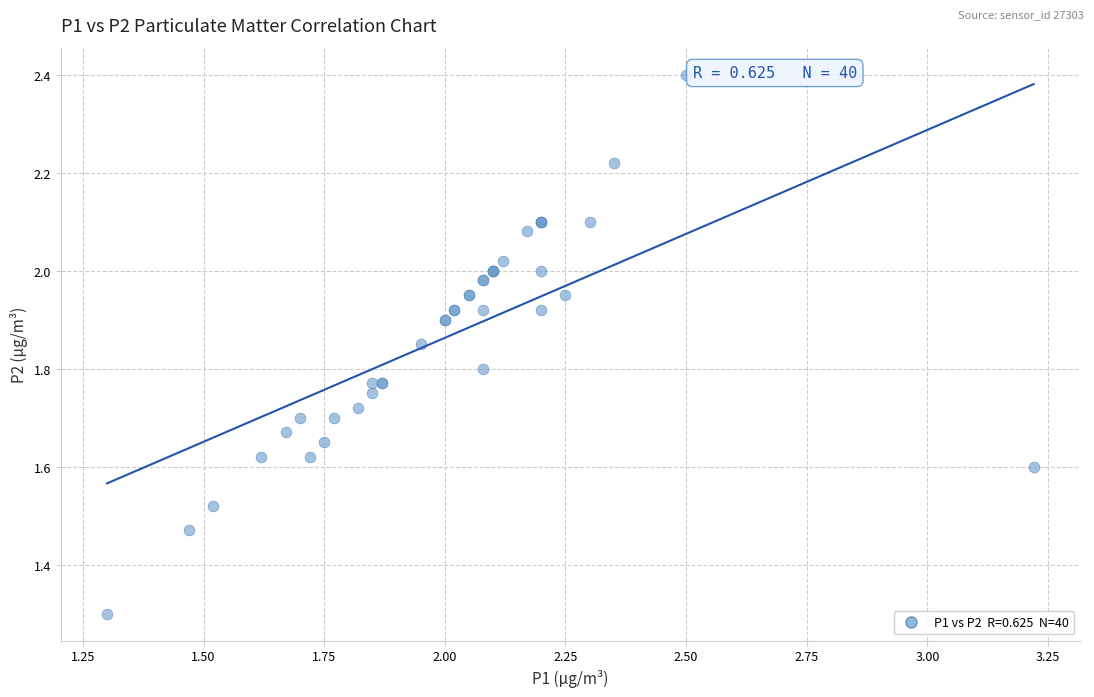

What Y value in the scatter plot is closest to 1?

1.3